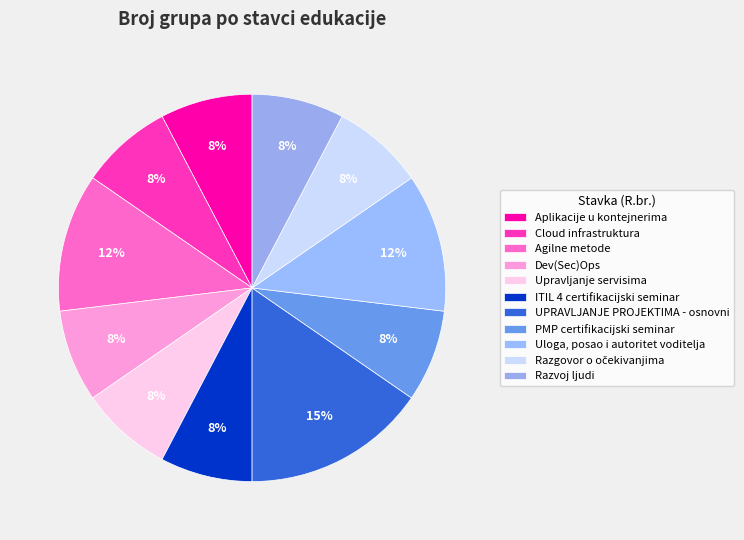

How many slices are in this pie chart?

11